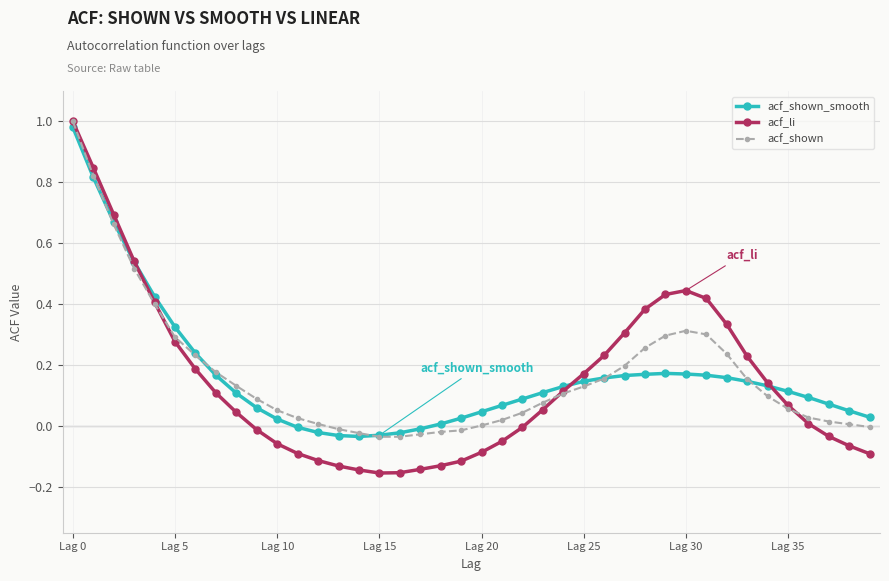

Which series has the widest spread of values?

acf_li